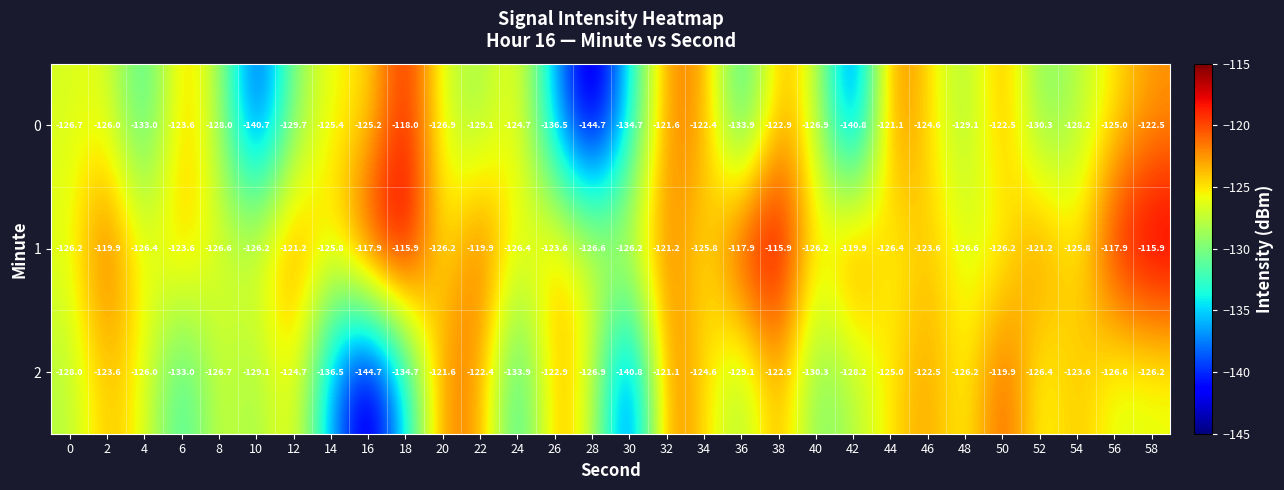

Is it true that 2 equals -122.5 at 38?

True